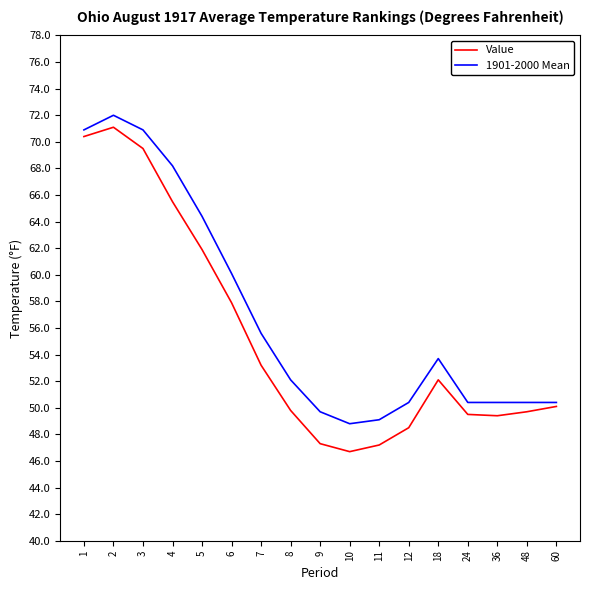

Rank the series by their average value, from highest to lowest.

1901-2000 Mean, Value